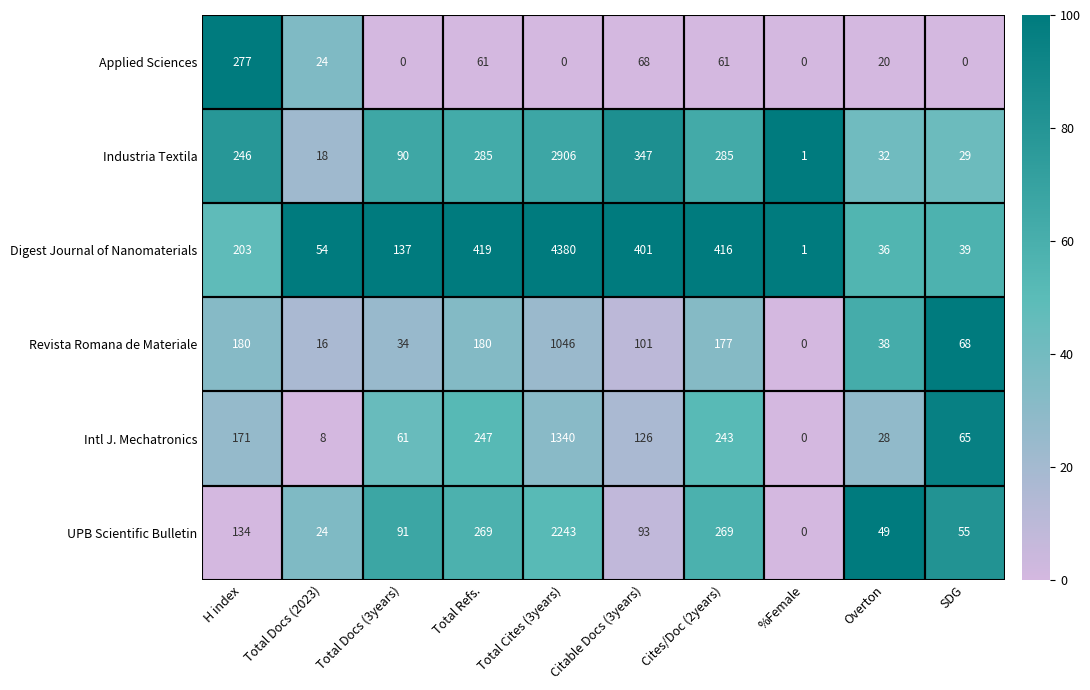

At which label is Digest Journal of Nanomaterials closest to 2190?

Total Refs.